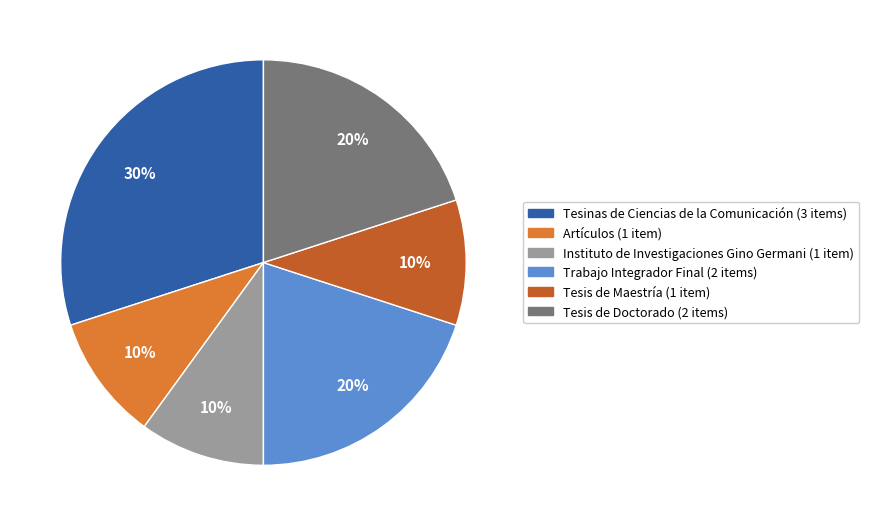

To the nearest percent, what is the average slice percentage?

17%